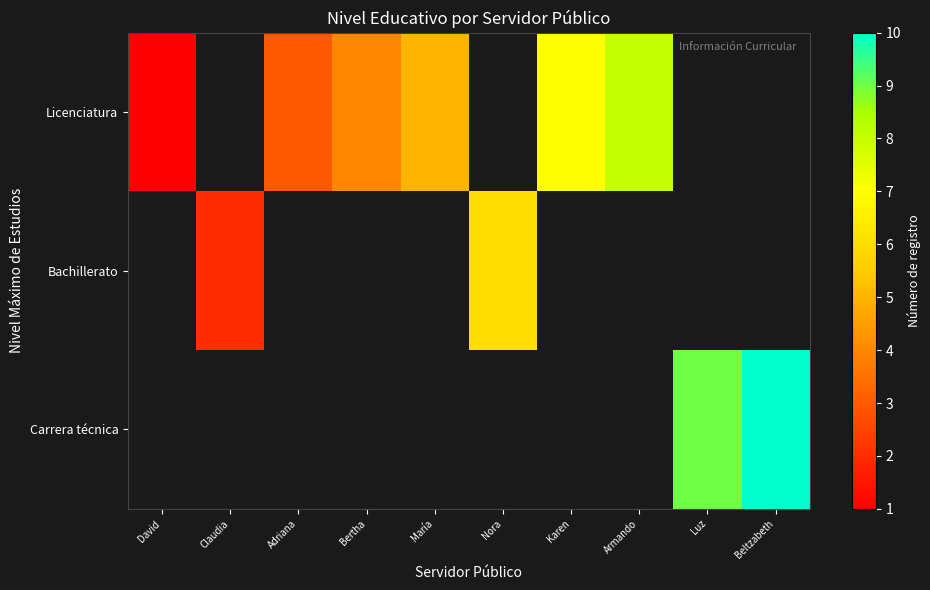

At how many categories does at least one series exceed 0?

10